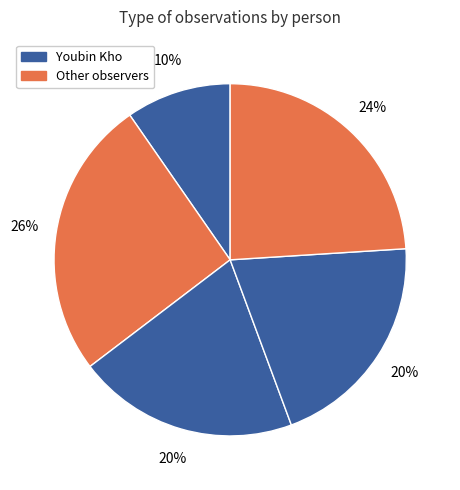

Which slice is the smallest?

Youbin Kho (304)